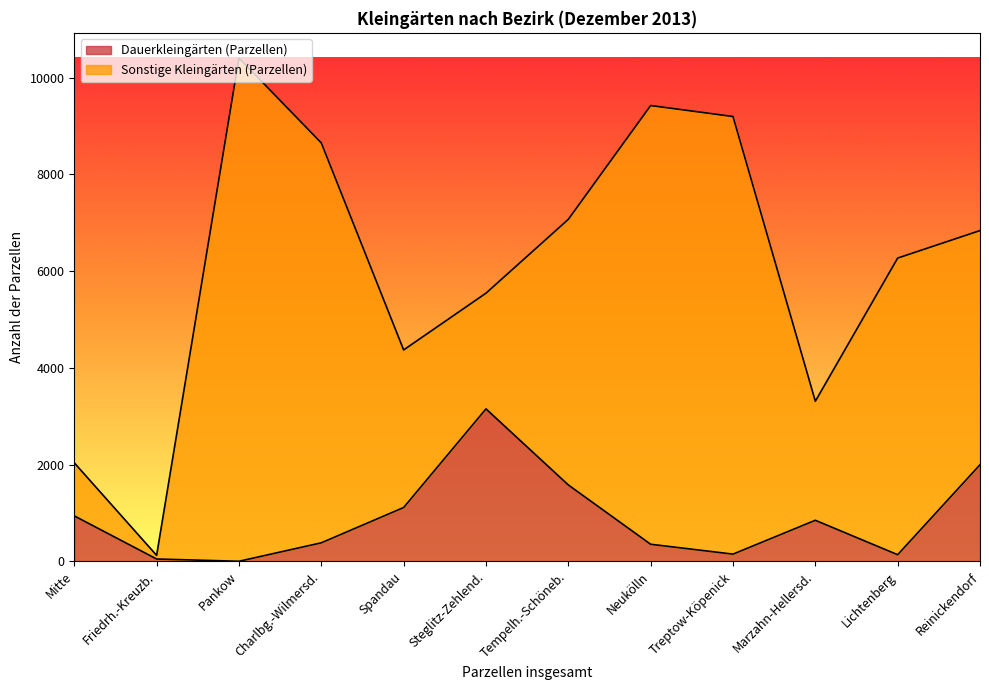

What is the change in value from Mitte to Charlbg.-Wilmersd.?

-557